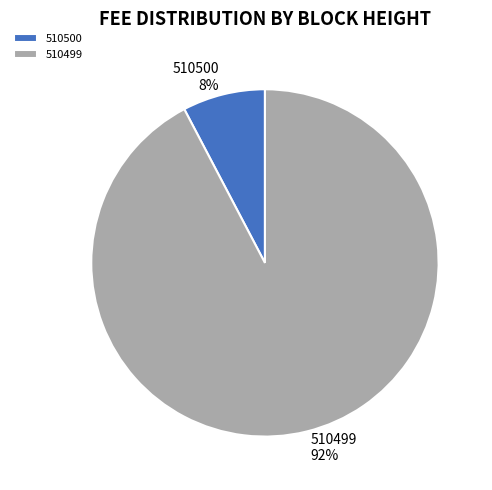

Rank the categories by value from lowest to highest.

510500, 510499